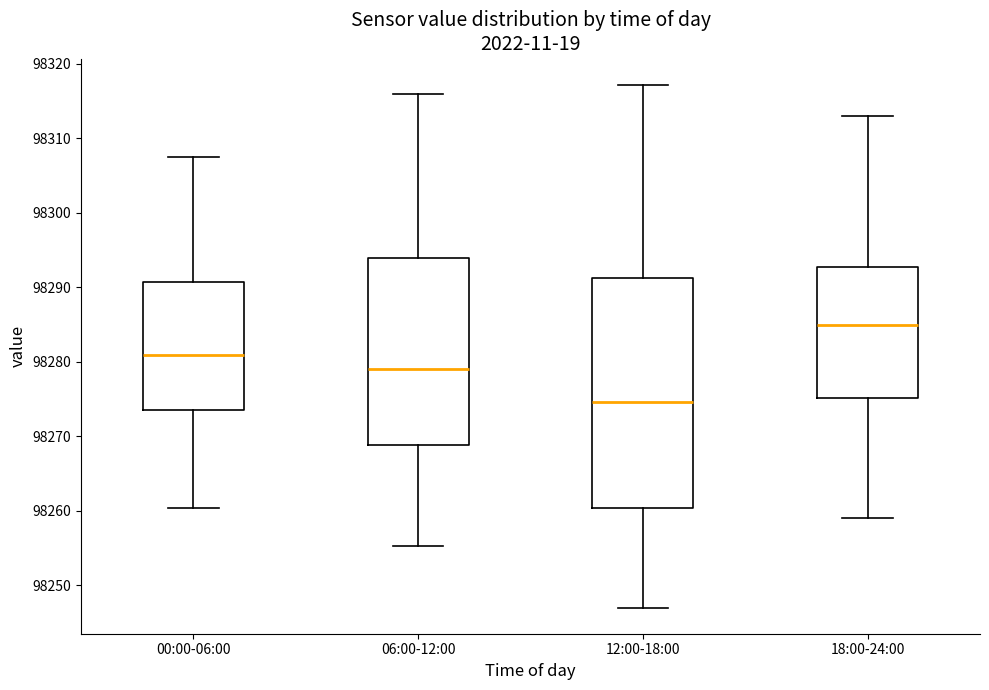

Reading left to right, transcribe this box plot: for each box, give where its median line is, the range the box spans, and where its two whiskers end, as read against the y-axis. The values are not printed on the chart, so give them approximately, as read against the axis.

00:00-06:00: median 98281, box 98274 to 98291, whiskers 98260 to 98308
06:00-12:00: median 98279, box 98269 to 98294, whiskers 98255 to 98316
12:00-18:00: median 98275, box 98260 to 98291, whiskers 98247 to 98317
18:00-24:00: median 98285, box 98275 to 98293, whiskers 98259 to 98313